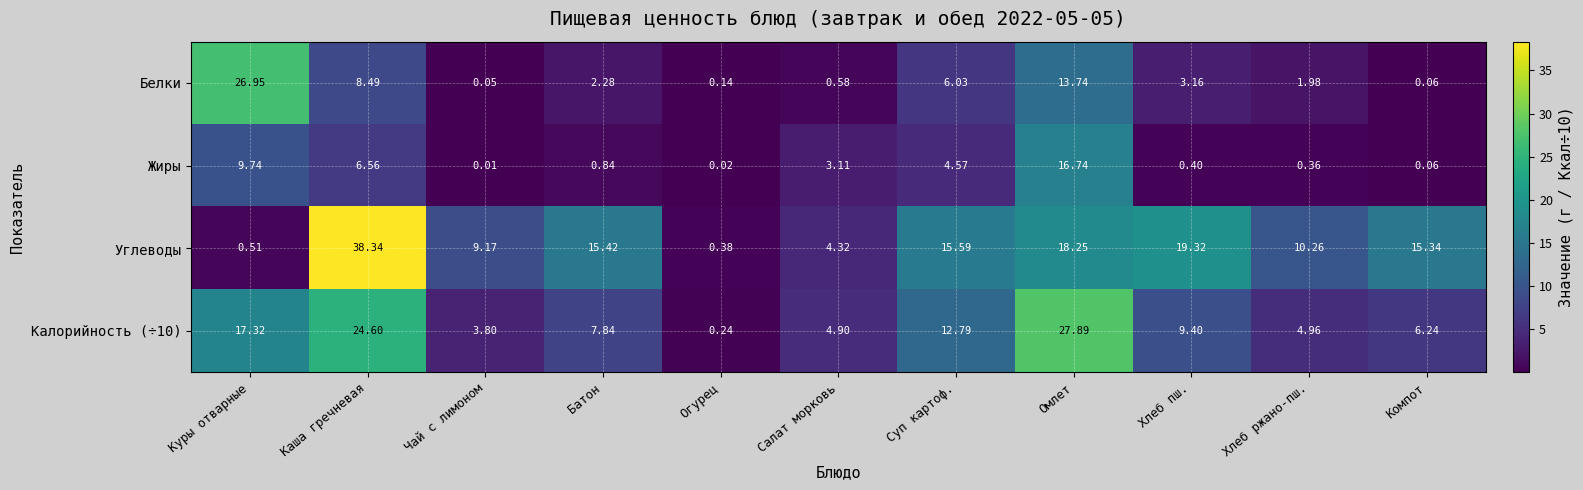

At which category is the sum across all series the highest?

Каша гречневая